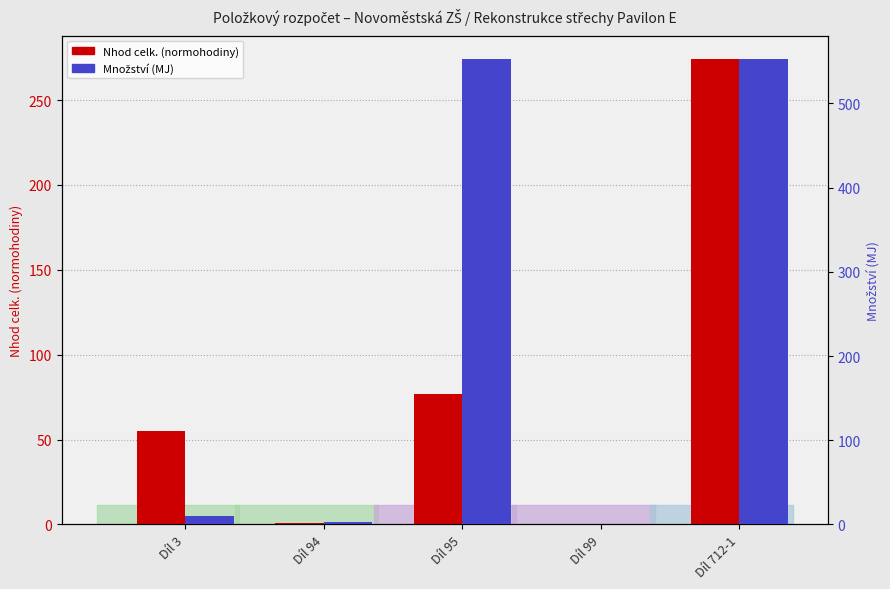

Reading left to right, extract all data points from this chart.

Nhod celk. (normohodiny): Díl 3=54.9	Díl 94=1.0	Díl 95=76.8	Díl 99=0.3	Díl 712-1=274.2
Množství (MJ): Díl 3=10.0	Díl 94=3.0	Díl 95=552.9	Díl 99=1.0	Díl 712-1=552.9